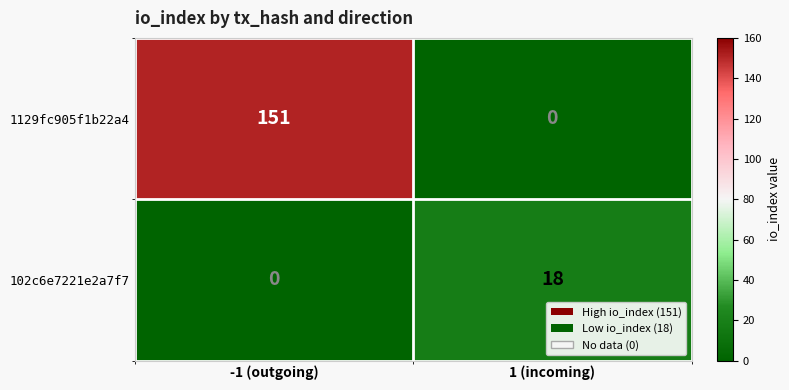

Reading left to right, extract all data points from this chart.

1129fc905f1b22a4: -1 (outgoing)=151	1 (incoming)=0
102c6e7221e2a7f7: -1 (outgoing)=0	1 (incoming)=18